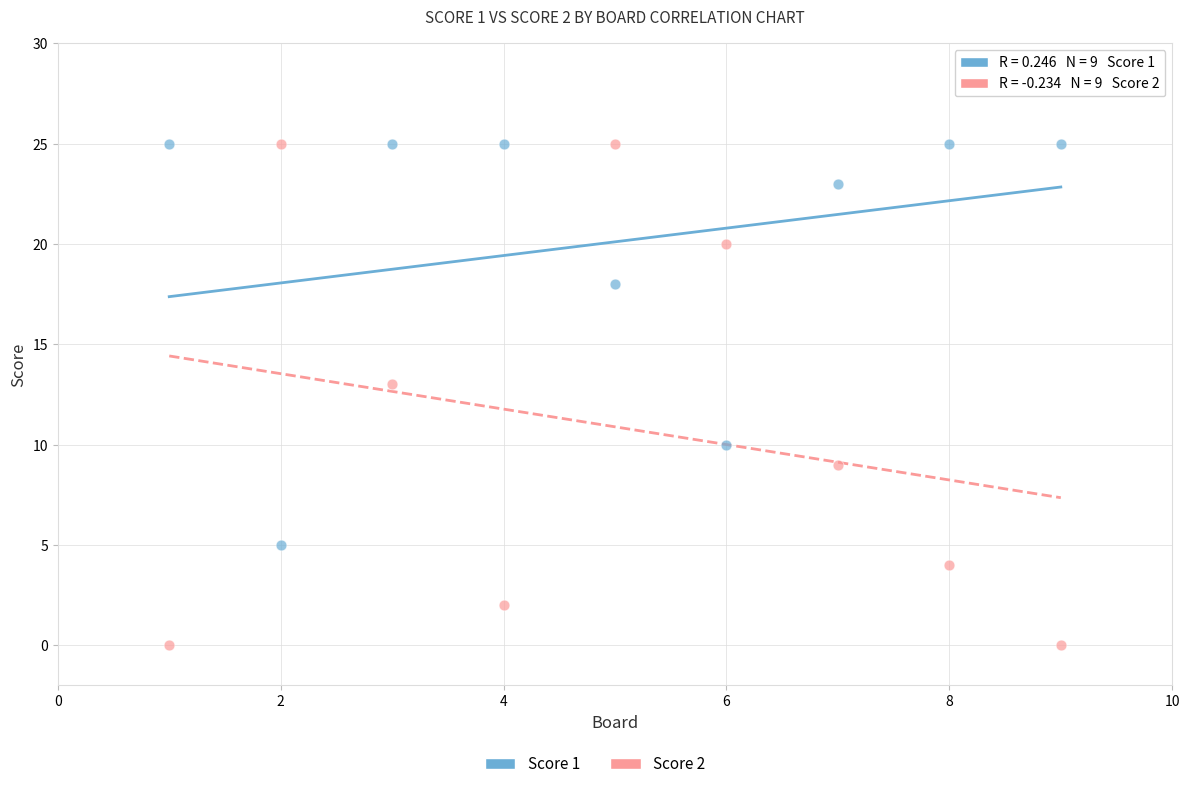

What is the X range (max minus min) for the scatter plot?

8